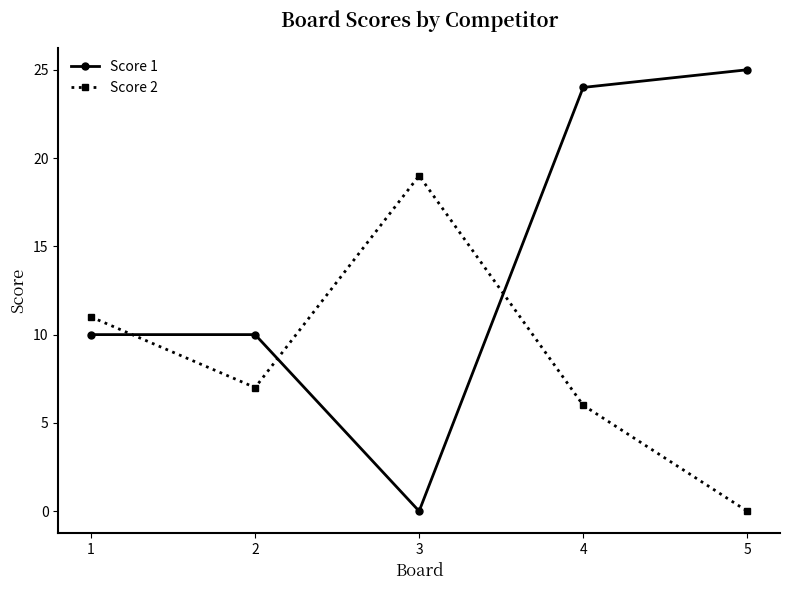

Is the value of Score 2 at 5 greater than the value of Score 1 at 2?

No